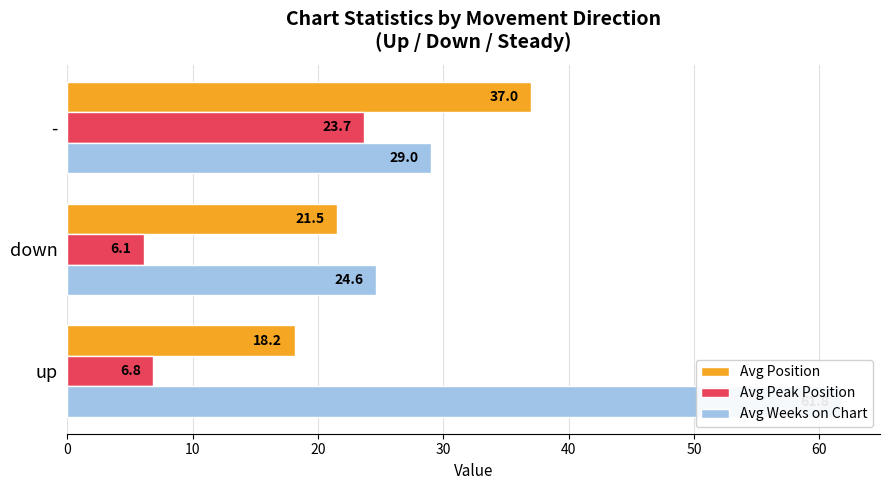

Reading right to left, transcribe all the data shown in this chart.

Avg Position: 37.0	21.5	18.2
Avg Peak Position: 23.7	6.1	6.8
Avg Weeks on Chart: 29.0	24.6	61.8